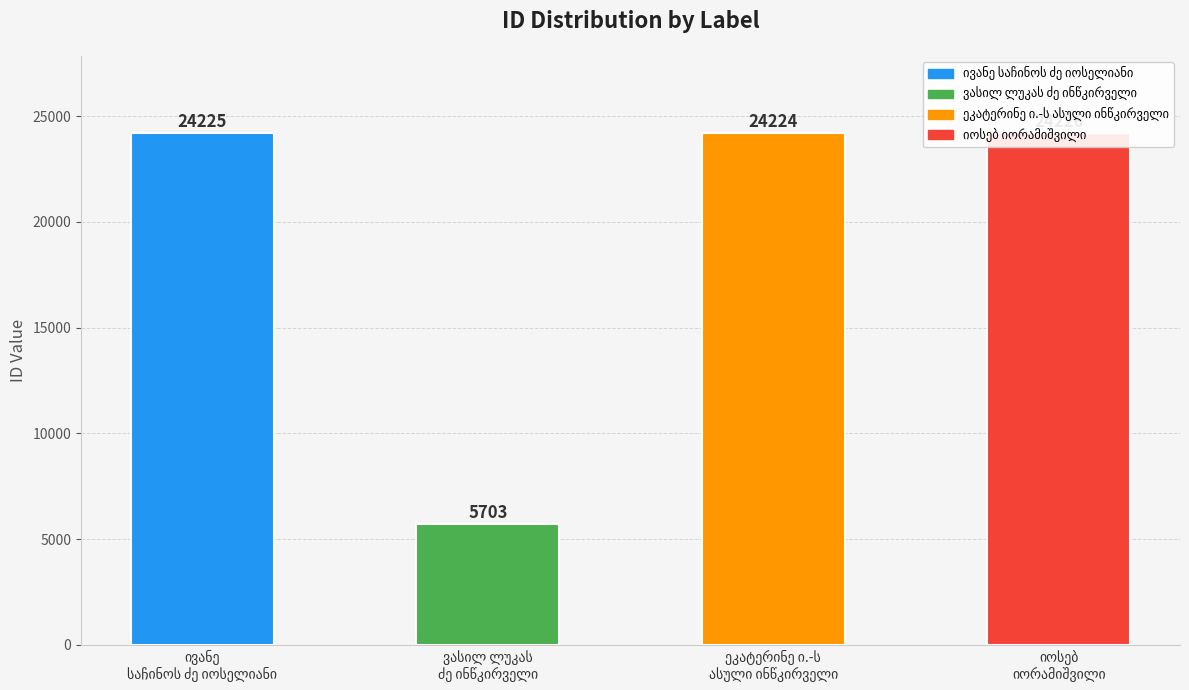

Reading left to right, what are all the values shown in this chart?

24225	5703	24224	24226